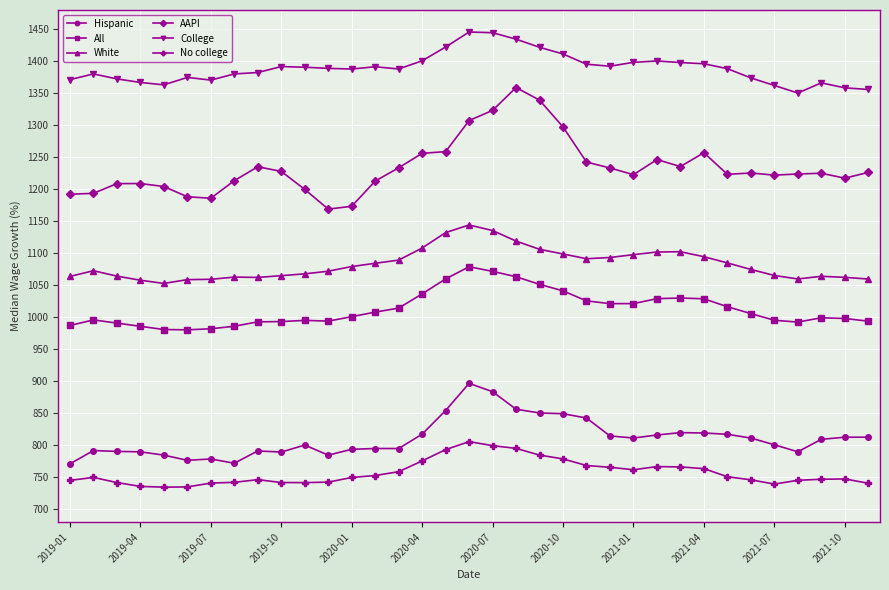

What is the value of the College point at the 11th from the left?

1390.6